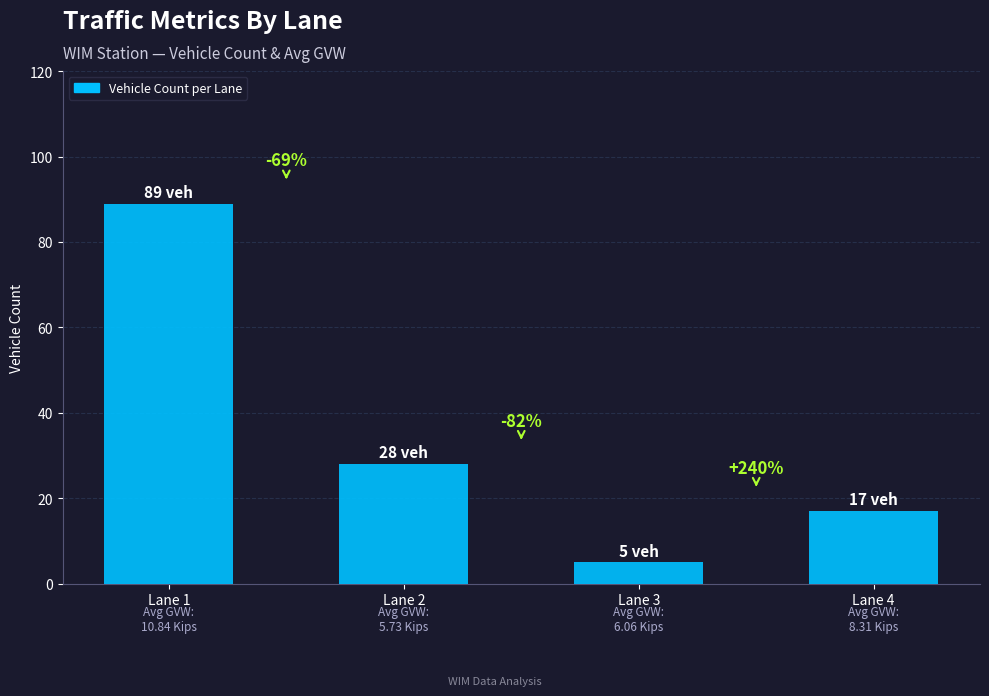

How many bars are there in total?

4